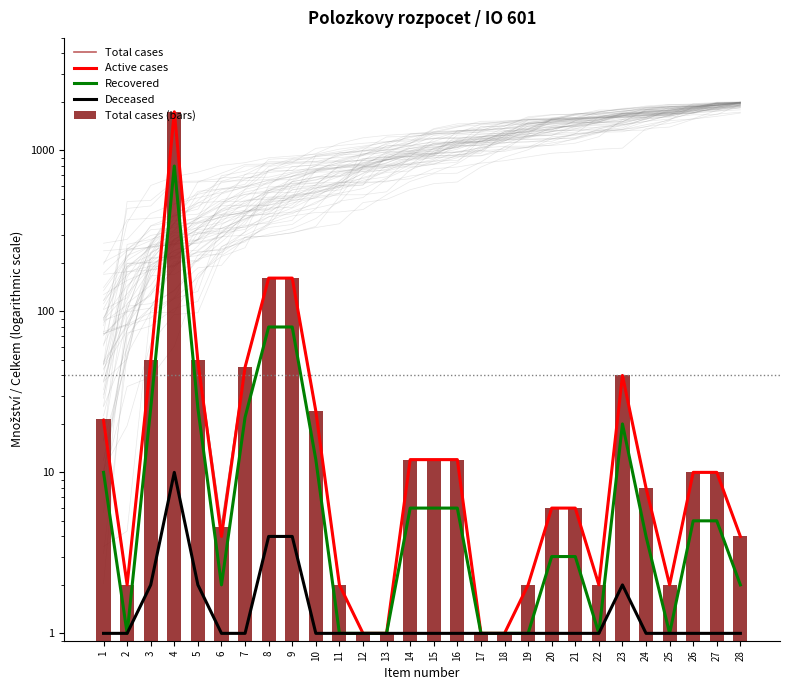

At how many categories does at least one series exceed 1175?

1